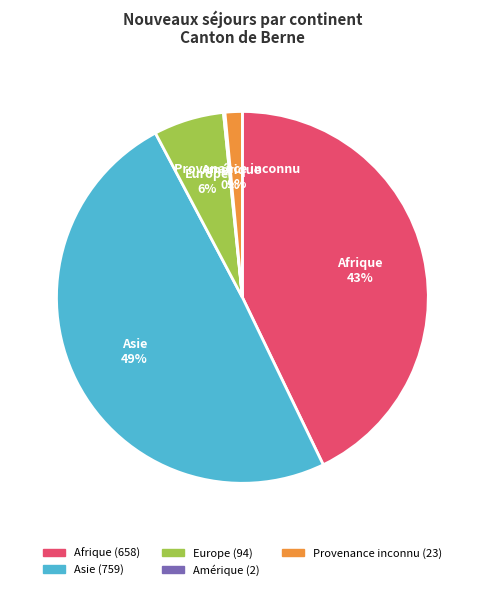

To the nearest percent, what is the difference between the Europe and Asie slice percentages?

43%